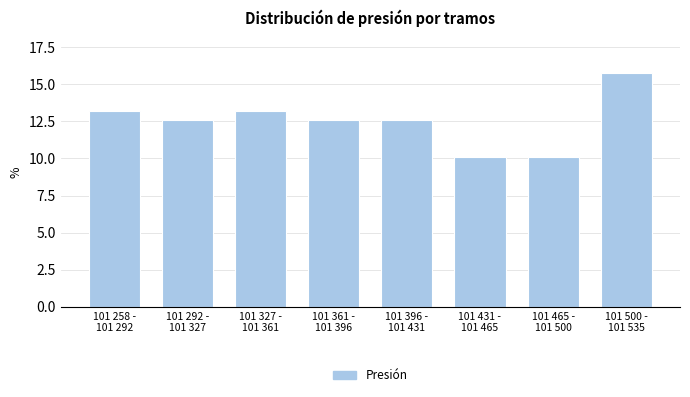

Reading right to left, extract all data points from this chart.

15.7	10.1	10.1	12.6	12.6	13.2	12.6	13.2